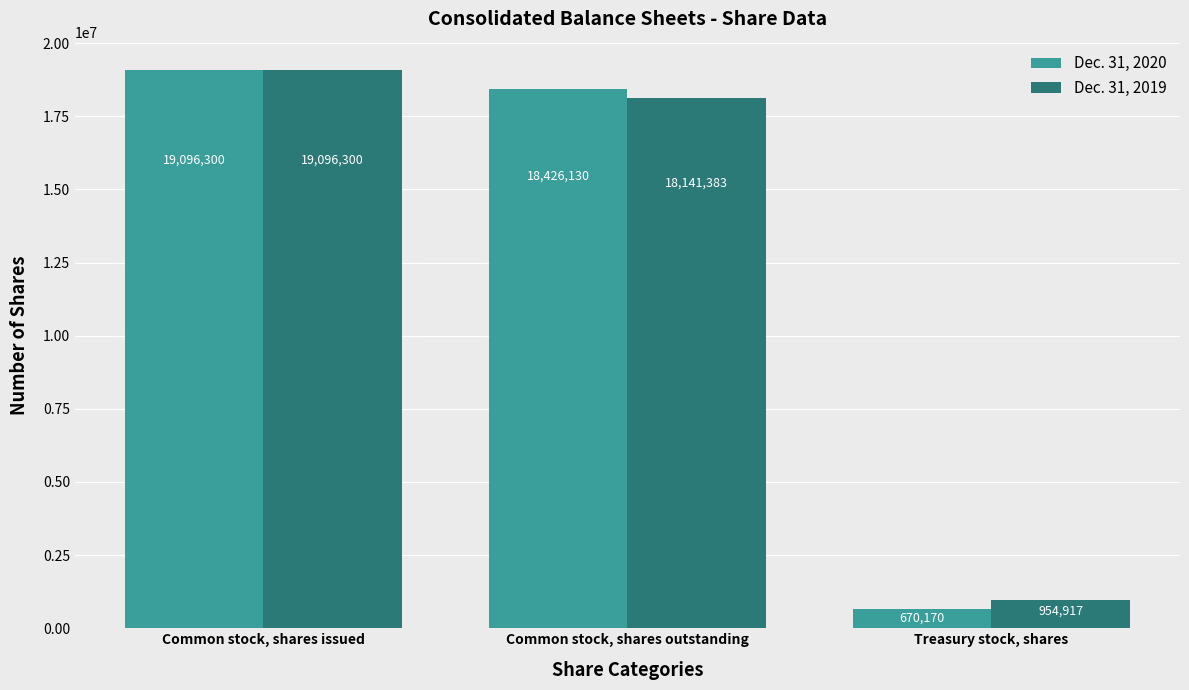

Does the chart contain stacked bars?

No